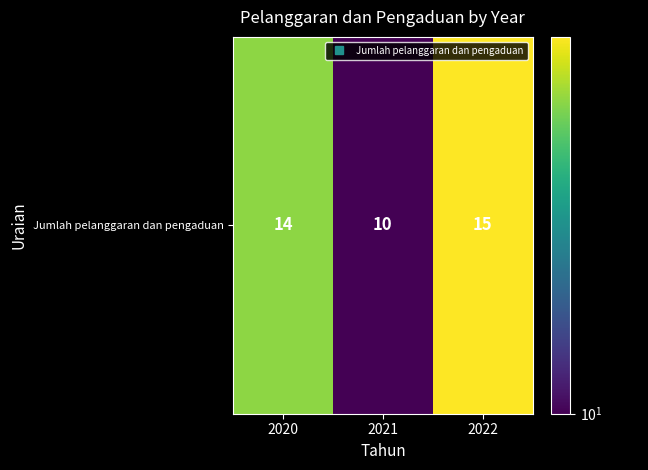

What is the change in value from 2020 to 2021?

-4